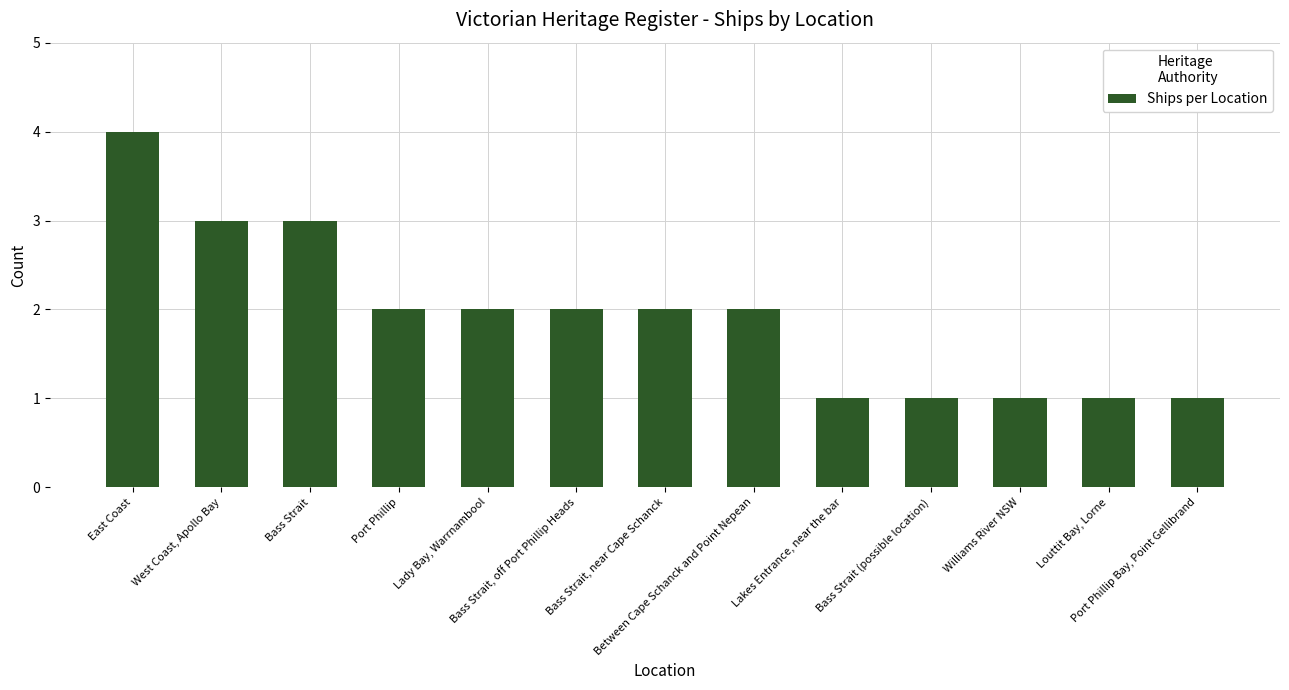

What is the greatest value displayed?

4